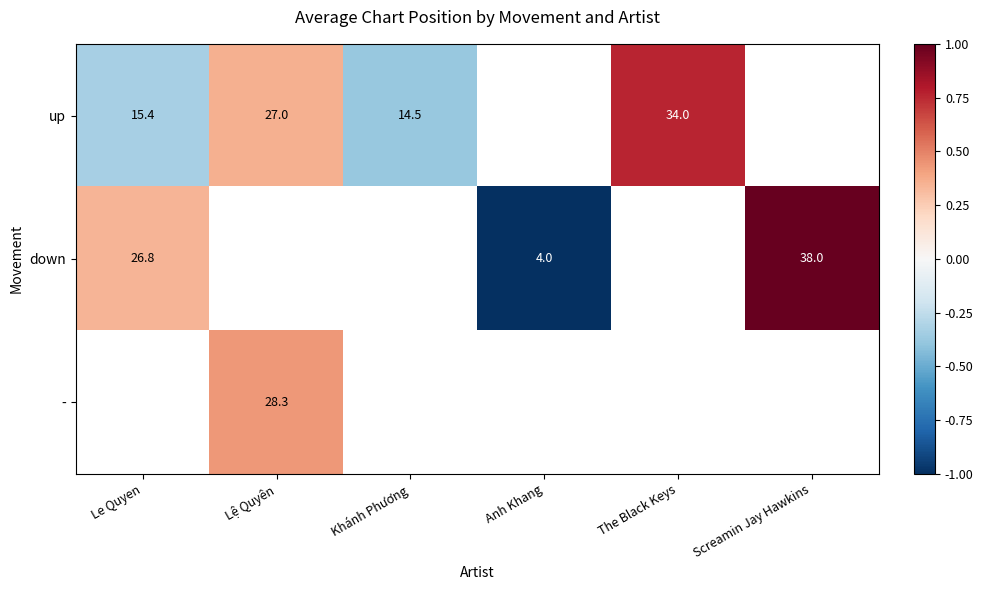

Is the value of up at Lệ Quyên greater than the value of - at Lệ Quyên?

No